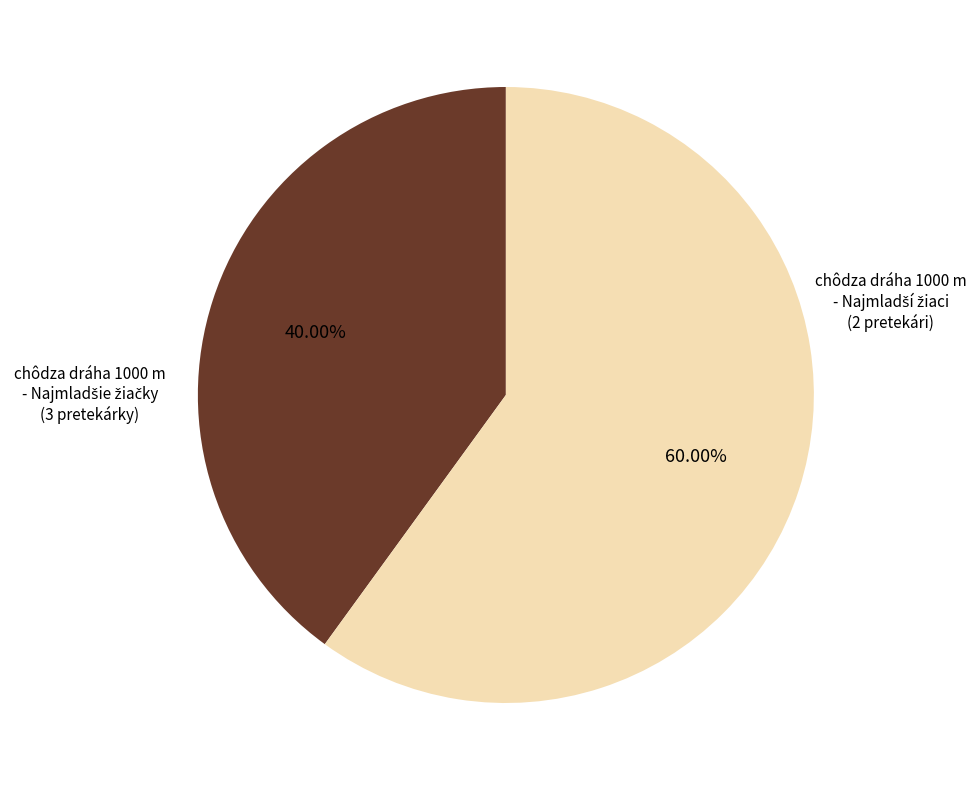

Is there a majority slice in this chart?

Yes